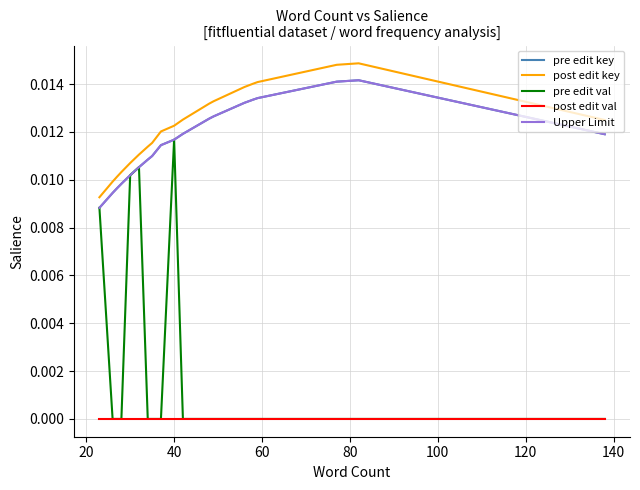

Does the chart have visible grid lines?

Yes